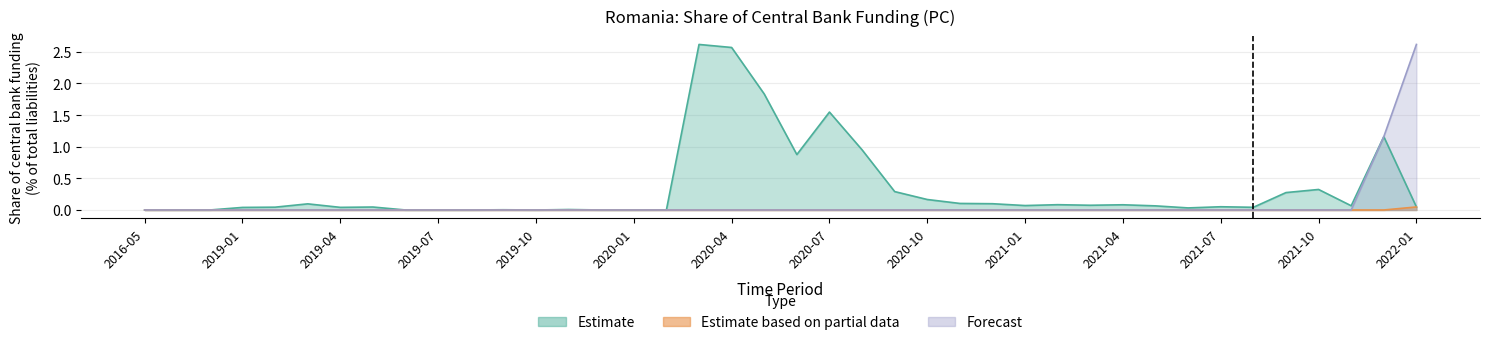

True or false: Estimate based on partial data has a value of 0.0 at 2020-05.

True